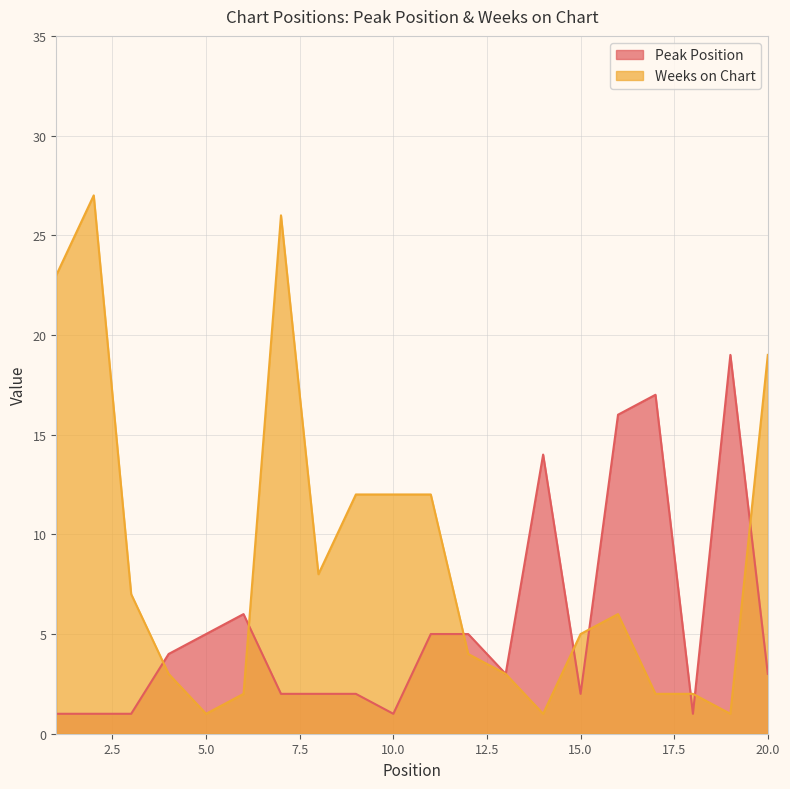

Reading left to right, what are all the values shown in this chart?

Peak Position: 1=1	2=1	3=1	4=4	5=5	6=6	7=2	8=2	9=2	10=1	11=5	12=5	13=3	14=14	15=2	16=16	17=17	18=1	19=19	20=3
Weeks on Chart: 1=23	2=27	3=7	4=3	5=1	6=2	7=26	8=8	9=12	10=12	11=12	12=4	13=3	14=1	15=5	16=6	17=2	18=2	19=1	20=19